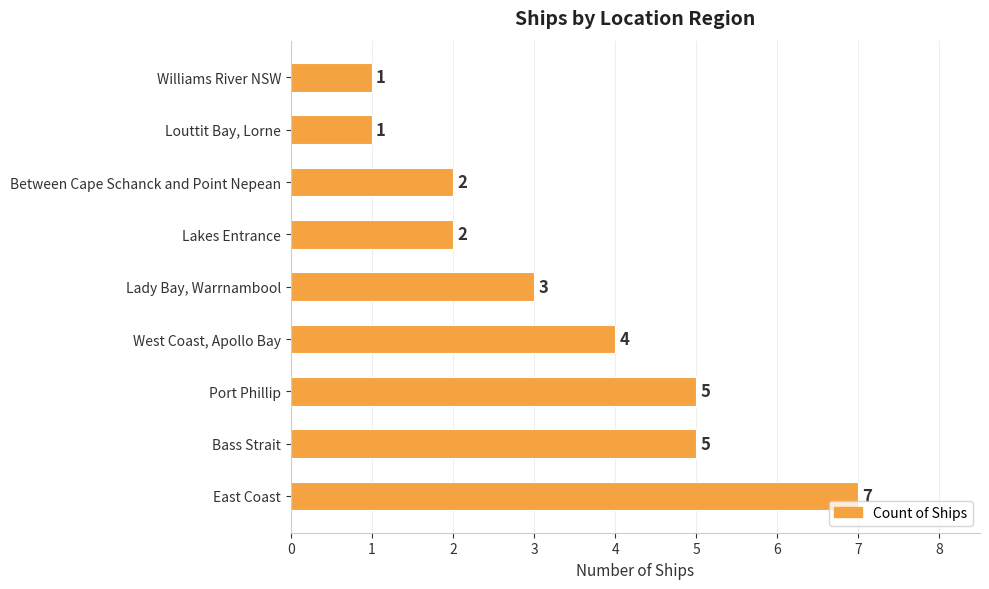

Where is the data nearest to the value 4?

West Coast, Apollo Bay